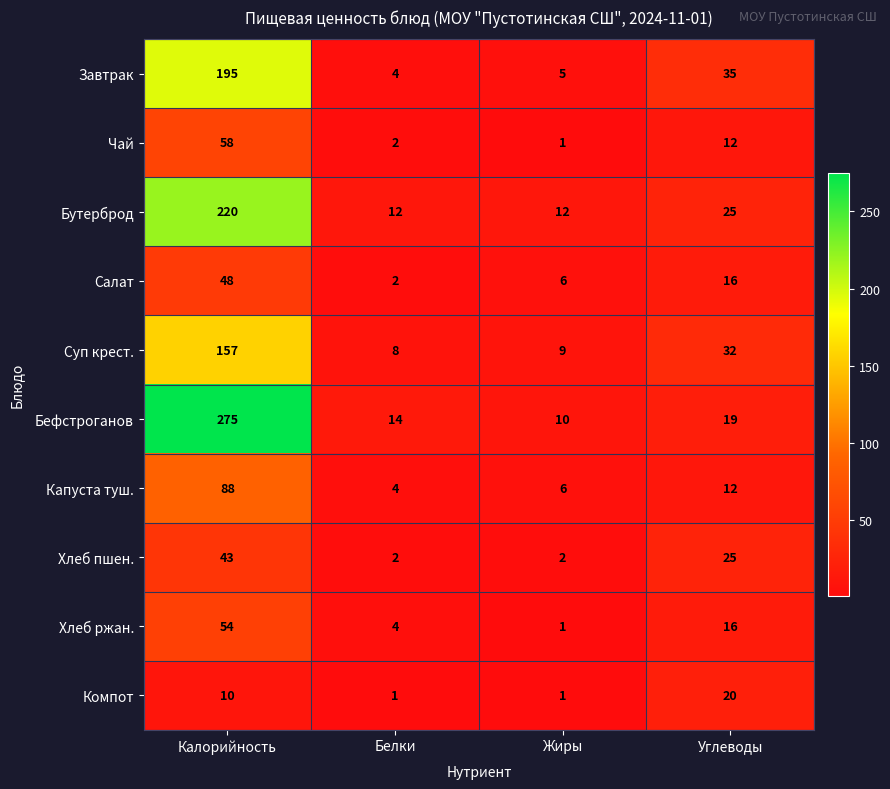

Where is Суп крест. nearest to the value 82?

Углеводы